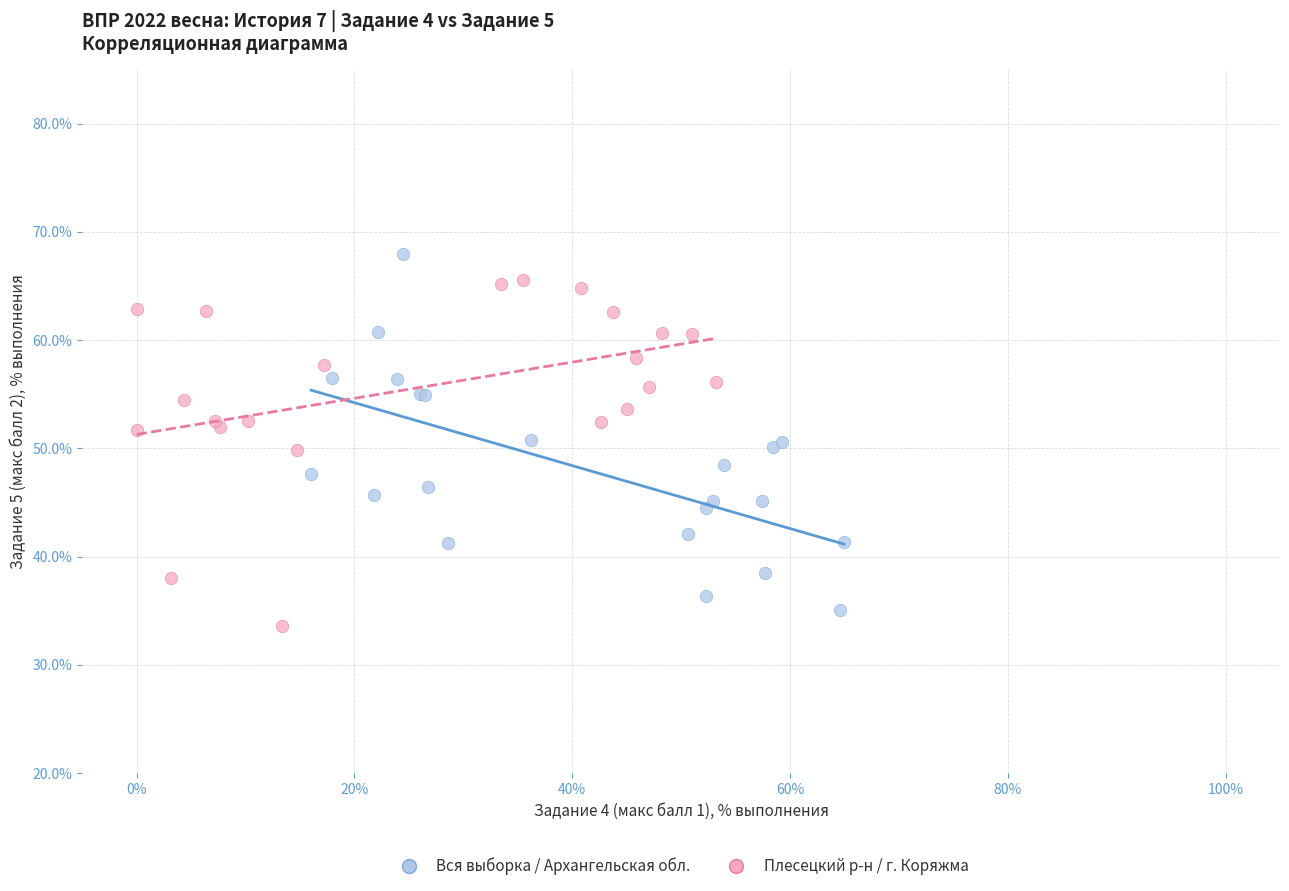

What are all the series names shown in the legend?

Вся выборка / Архангельская обл., Плесецкий р-н / г. Коряжма